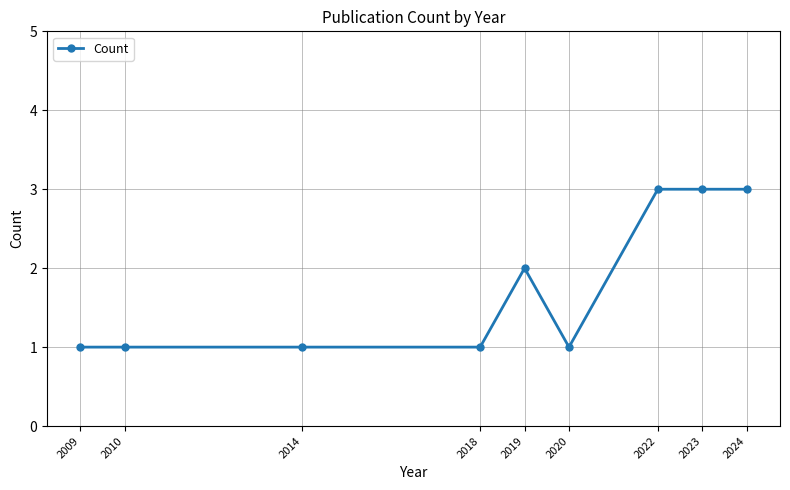

The chart shows a value of 1 at 2022. True or false?

False